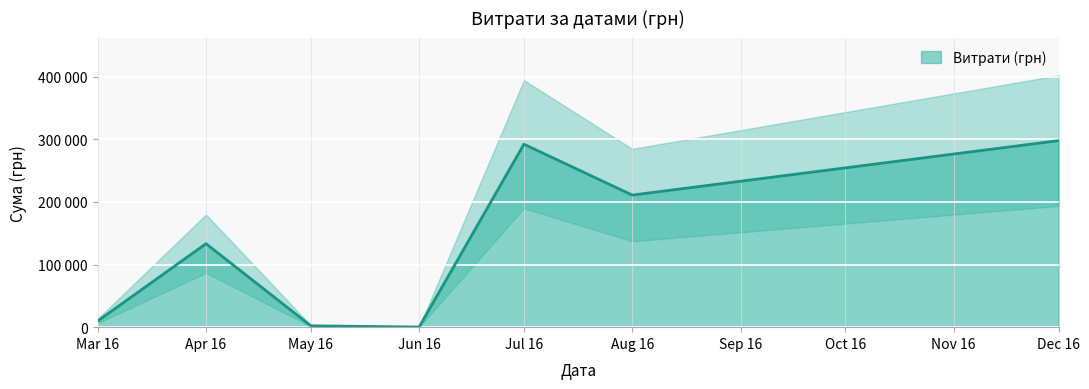

What is the greatest value displayed?

297743.9